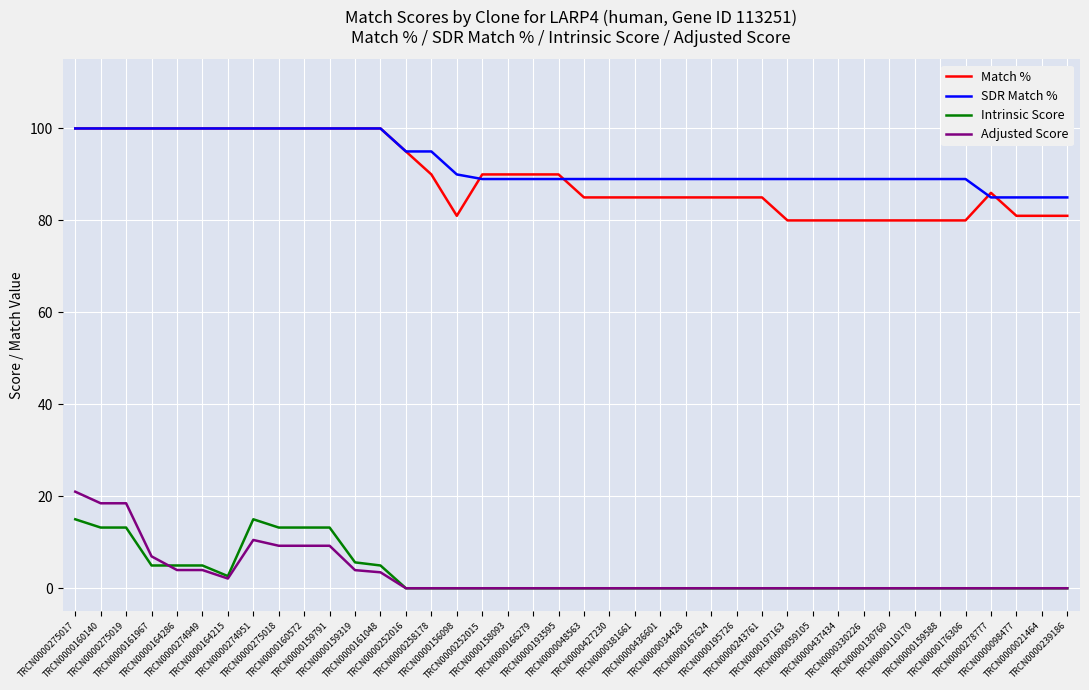

What is the average value of the Adjusted Score series?

3.0